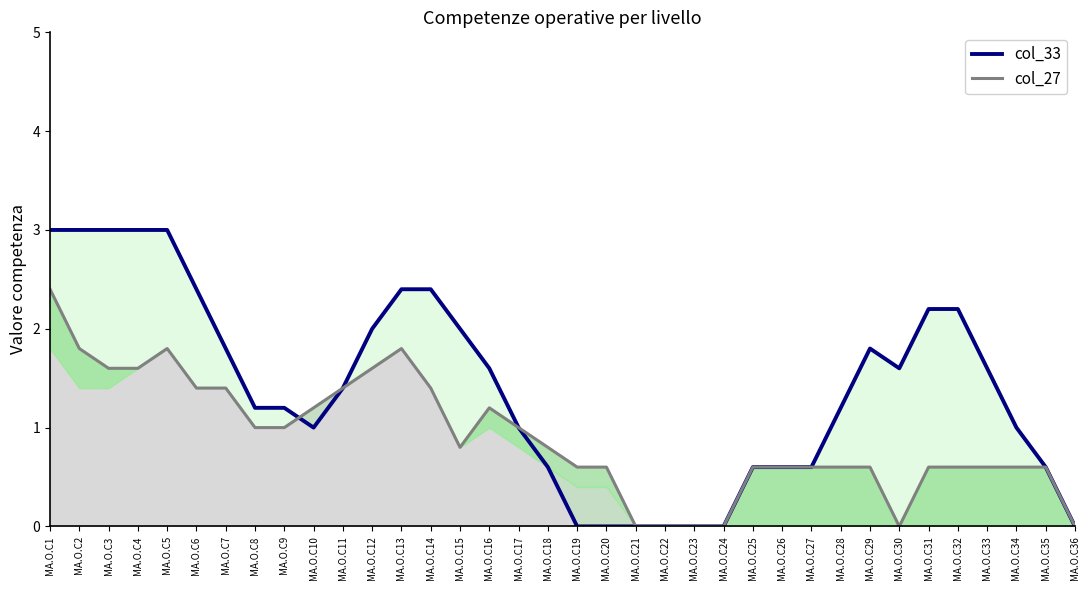

Which label corresponds to the smallest value in the chart?

MA.O.C19